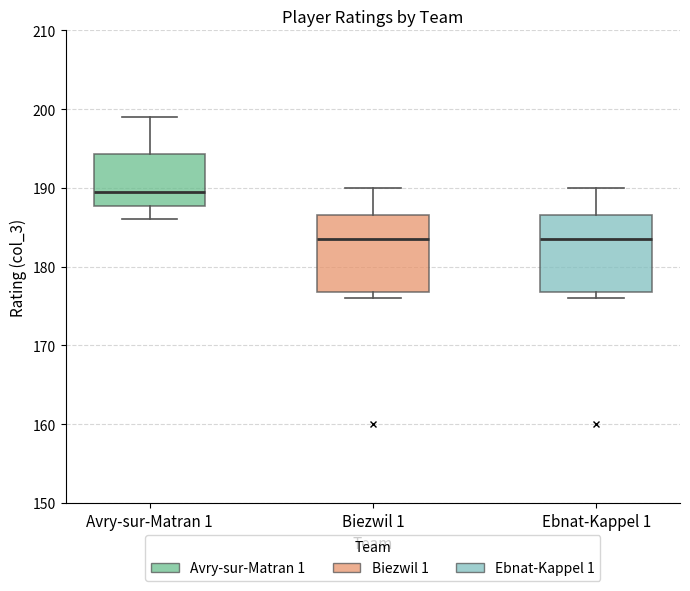

Where does the upper whisker of the box for Avry-sur-Matran 1 end on the y-axis? The values are not printed on the chart, so give them approximately, as read against the axis.

199